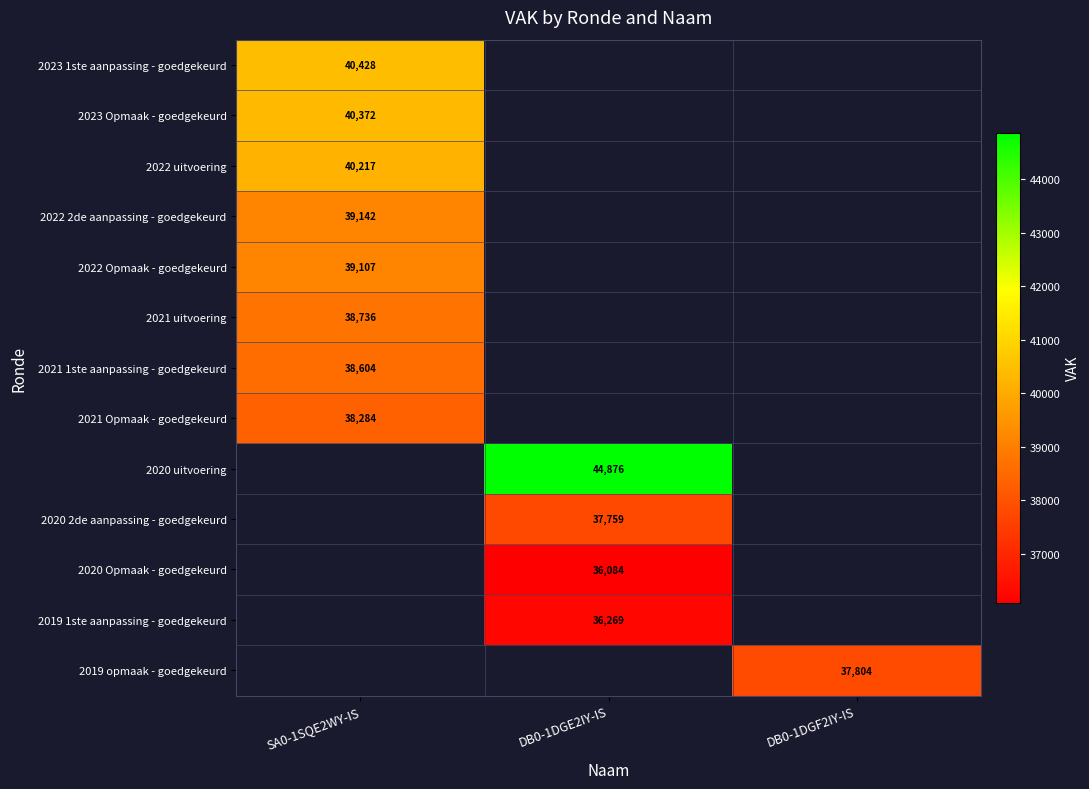

At which category does the chart reach its minimum across all series?

DB0-1DGE2IY-IS